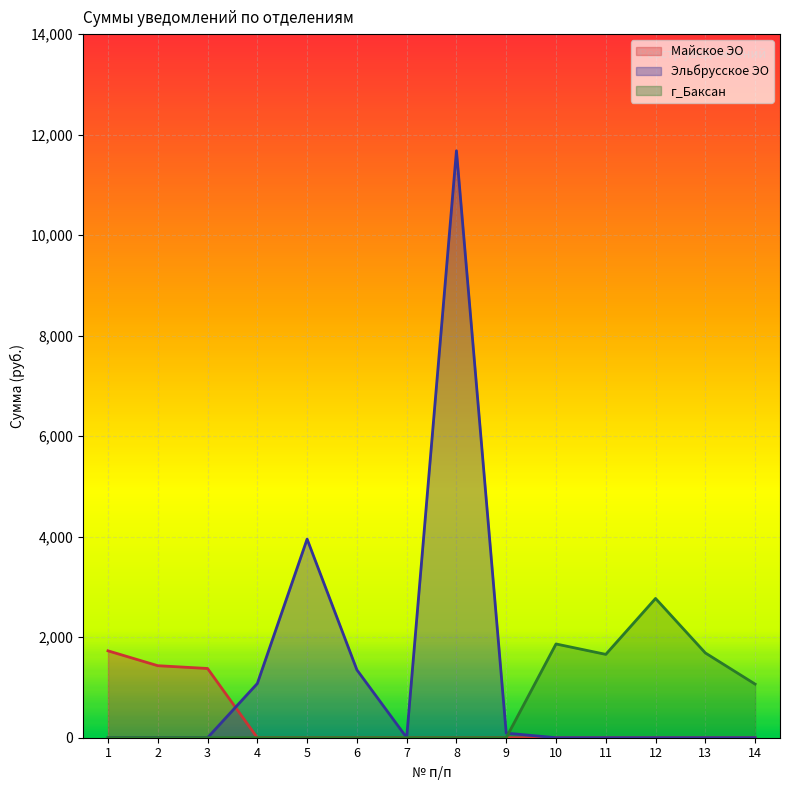

At how many categories does at least one series exceed 11322?

1